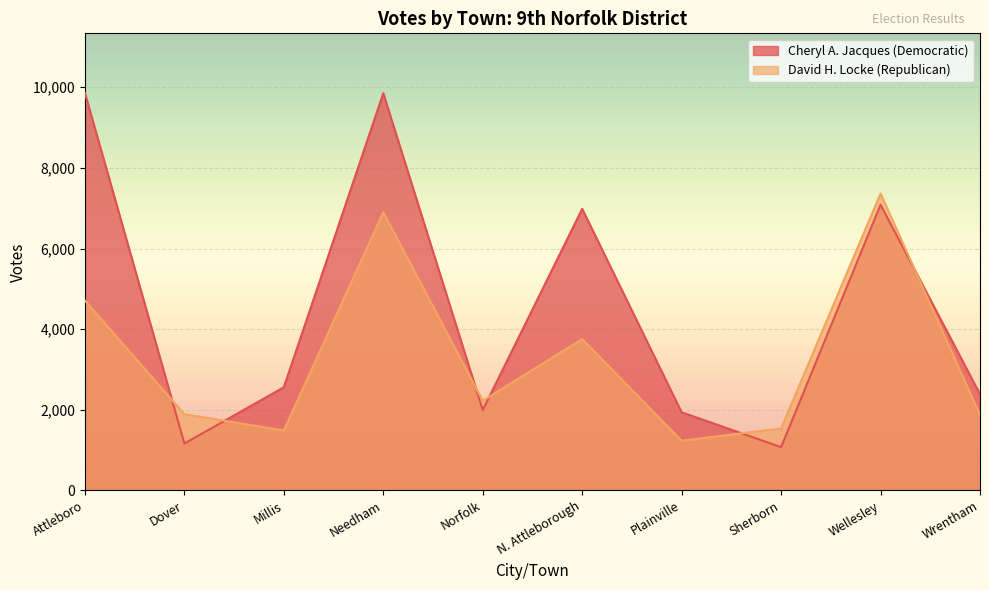

Reading right to left, list all the values displayed in this chart.

Cheryl A. Jacques (Democratic): 2386	7087	1073	1938	6985	1993	9852	2558	1163	9859
David H. Locke (Republican): 1872	7366	1535	1234	3753	2225	6903	1488	1891	4711